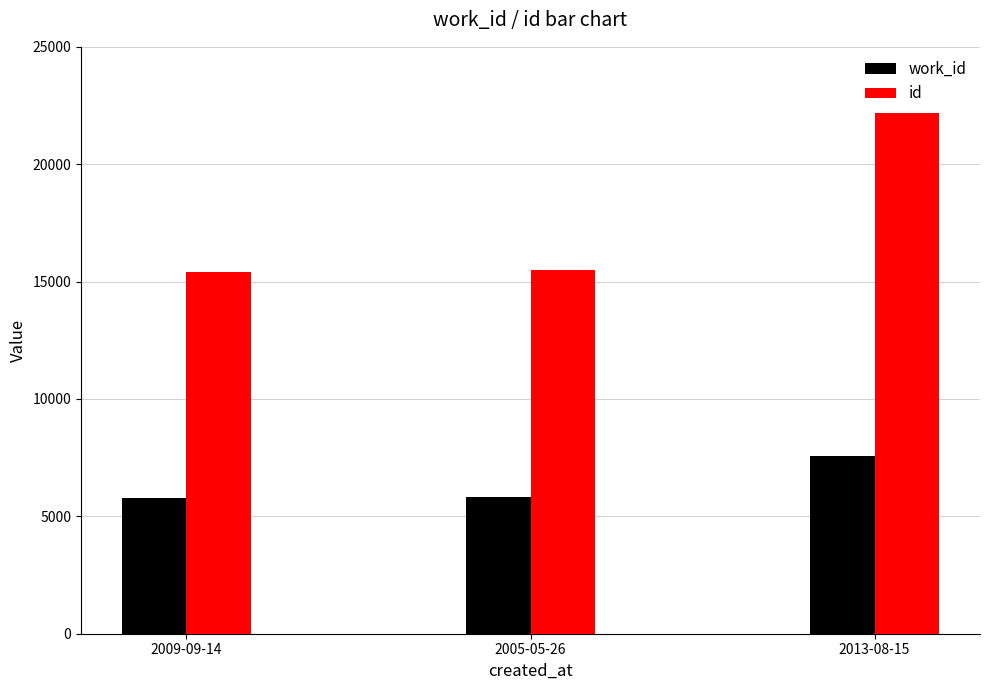

True or false: work_id has a value of 7587 at 2013-08-15.

True